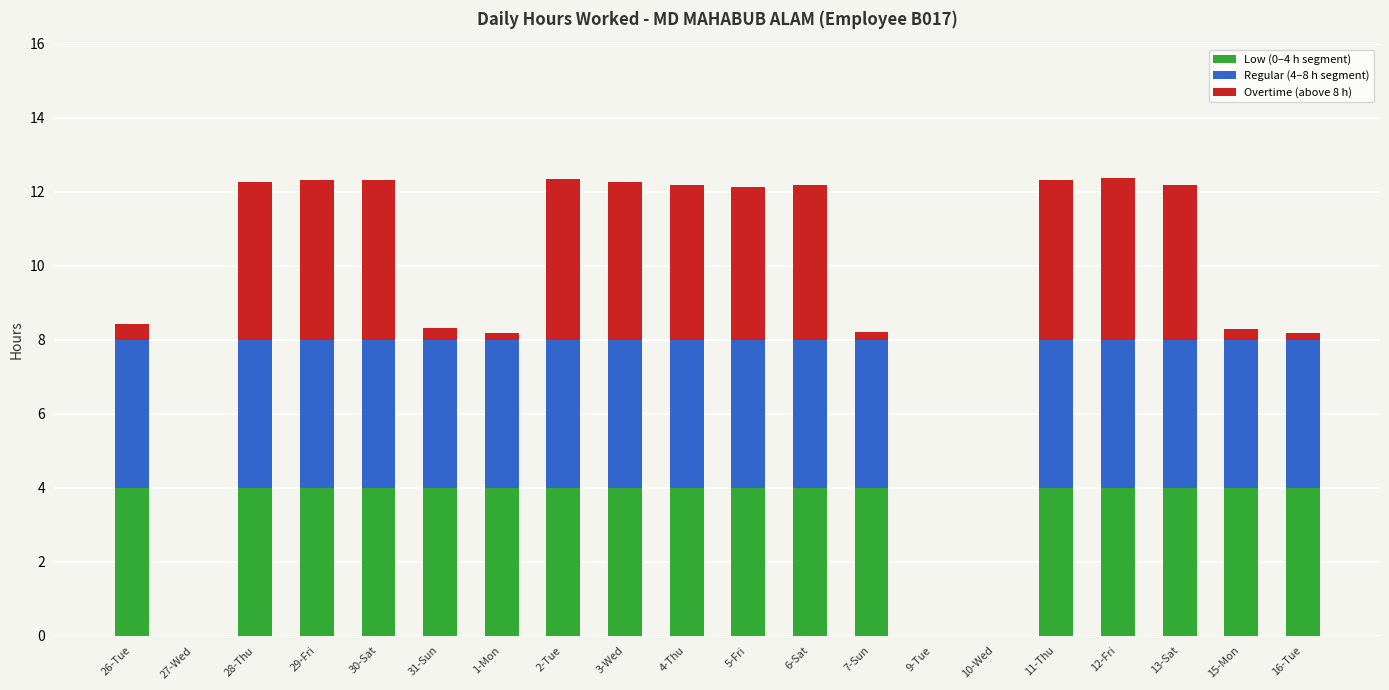

How many data points does each series have?

20